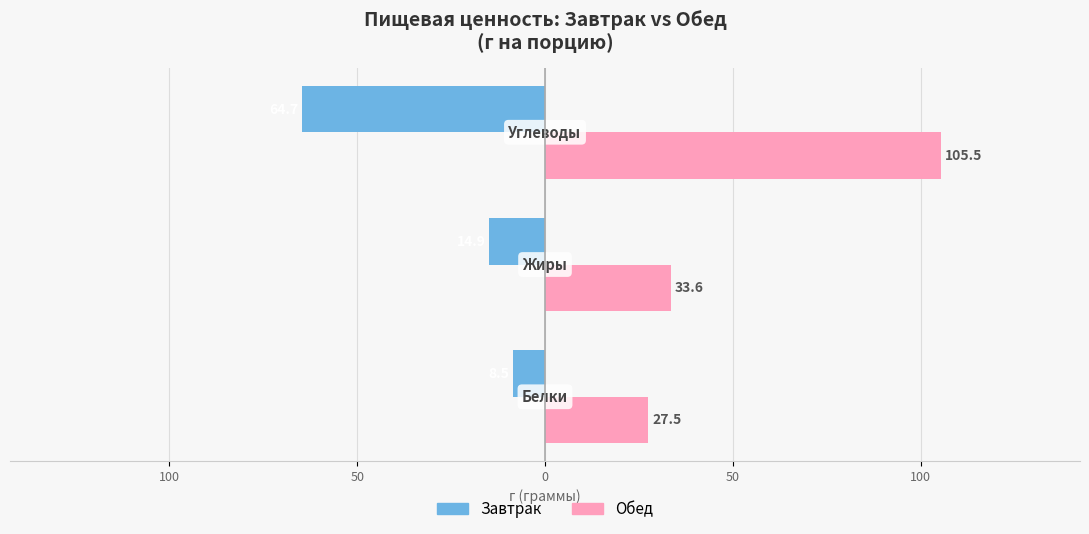

What is the value of the Обед bar at the 3rd from the left?

105.5